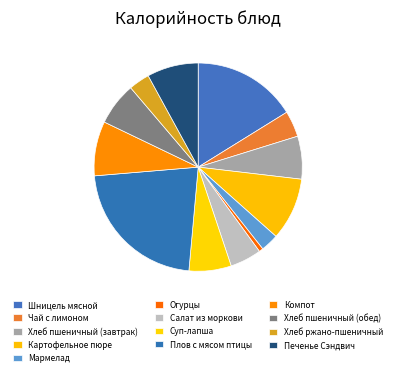

What percentage do Мармелад and Чай с лимоном together represent?

6.8%